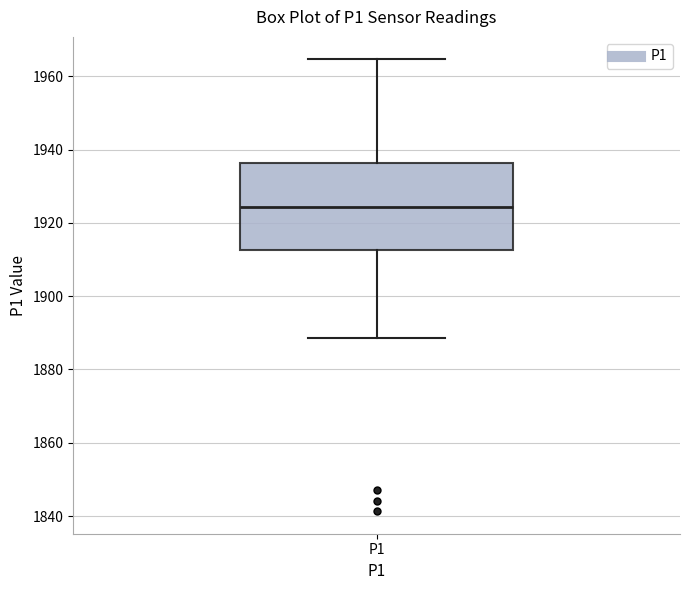

Read this box plot against the y-axis: the position of the median line, the range covered by the box, and the ends of both whiskers. The values are not printed on the chart, so give them approximately, as read against the axis.

median 1924, box 1912 to 1936, whiskers 1888 to 1964